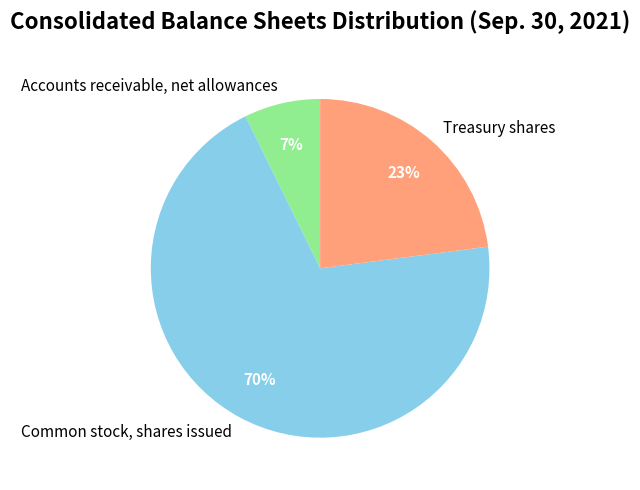

How many segments does this pie chart have?

3